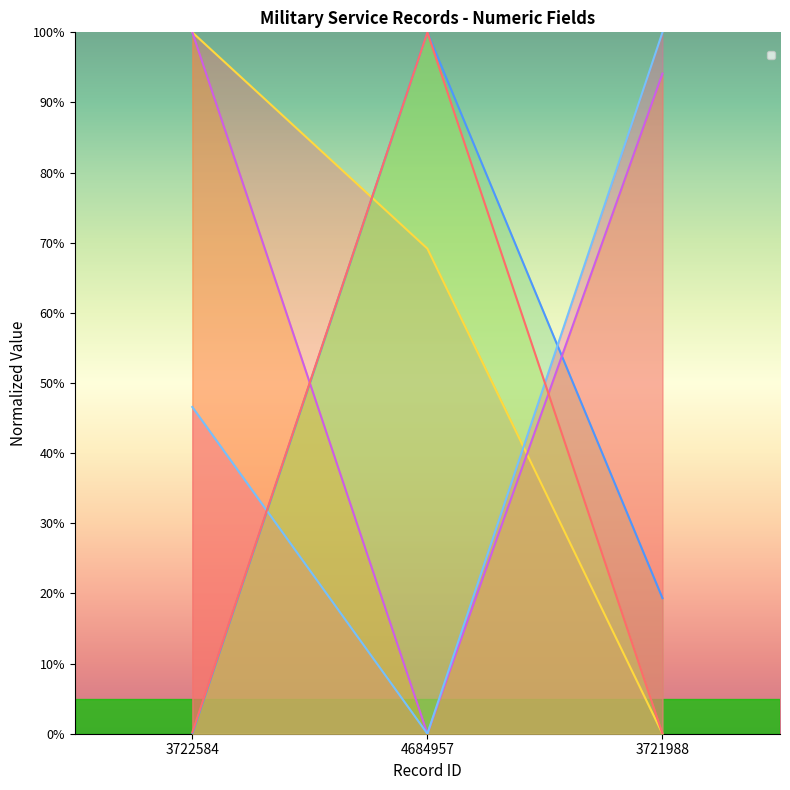

Rank the series by their maximum value, from lowest to highest.

_score, _source/lifecycle/service/0/number, _source/multimedia/0/processed/large/measurements/dimensions/0/value, _source/multimedia/0/processed/large/measurements/dimensions/1/value, _source/multimedia/0/processed/large/modified